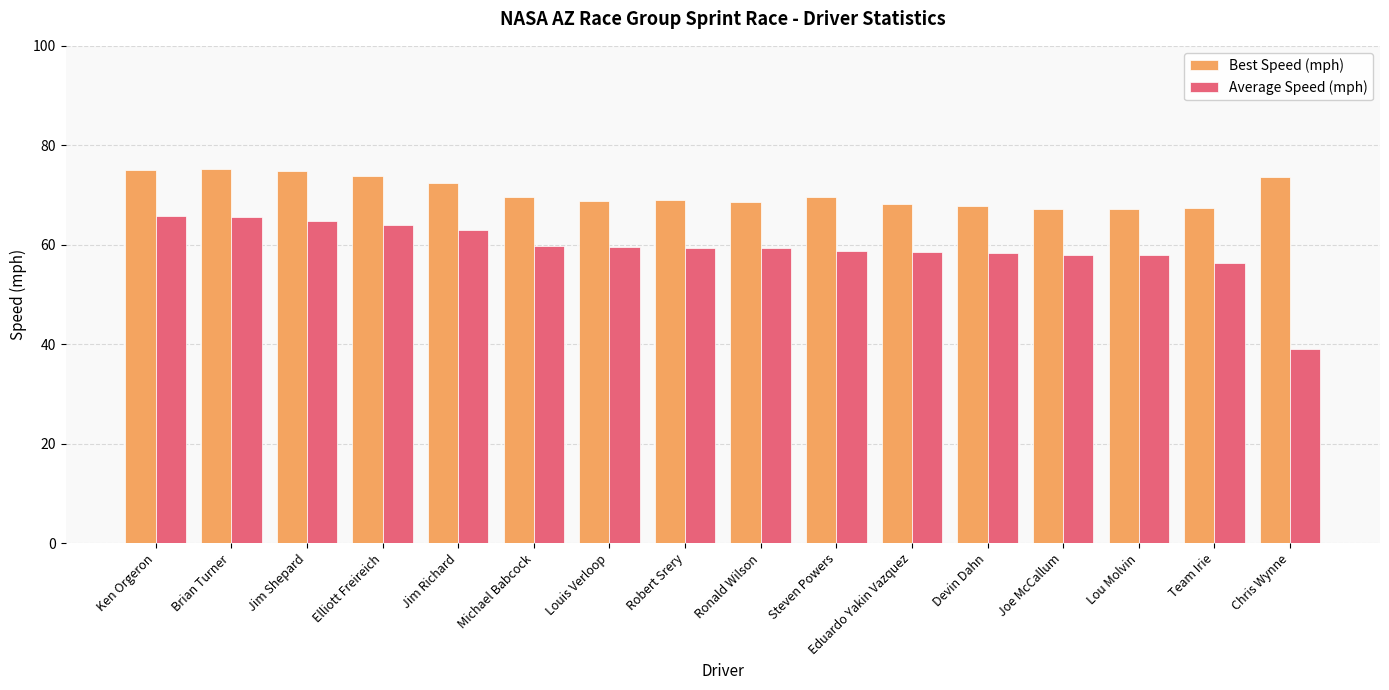

The Best Speed (mph) series shows 67.4 at Team Irie. True or false?

True